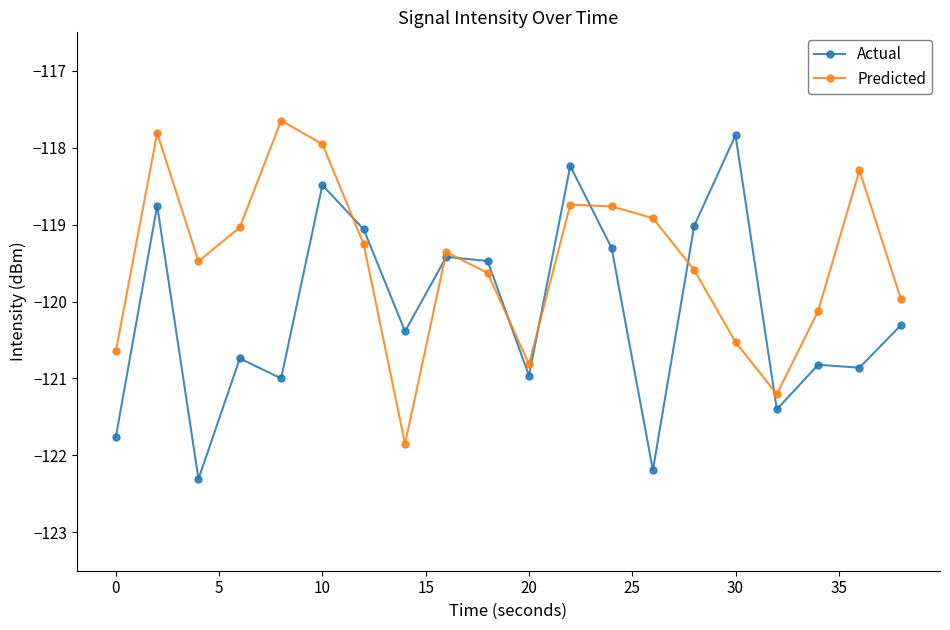

Which series has the largest total across all categories?

Predicted